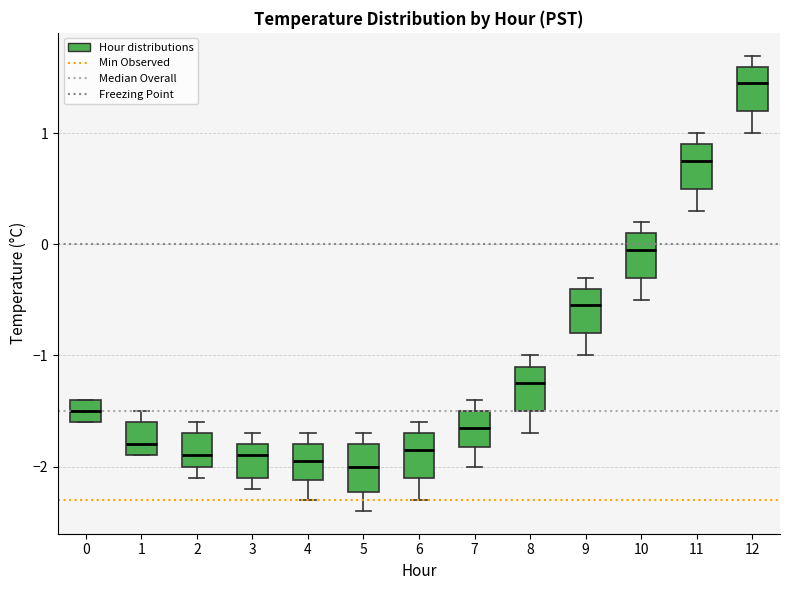

Where does the upper whisker of the box at x = 8 end on the y-axis? The values are not printed on the chart, so give them approximately, as read against the axis.

-1.0